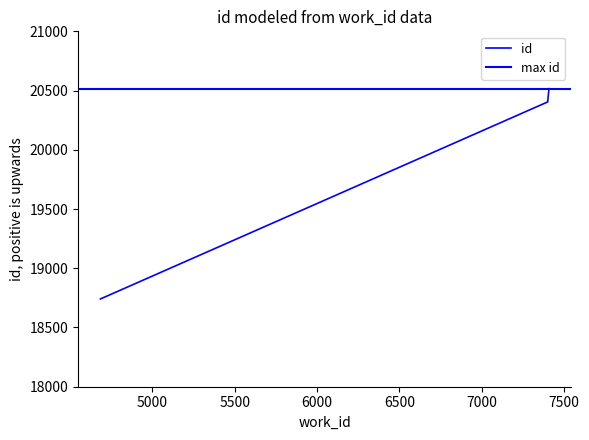

What is the approximate value at 7400, to the nearest 10?

20400